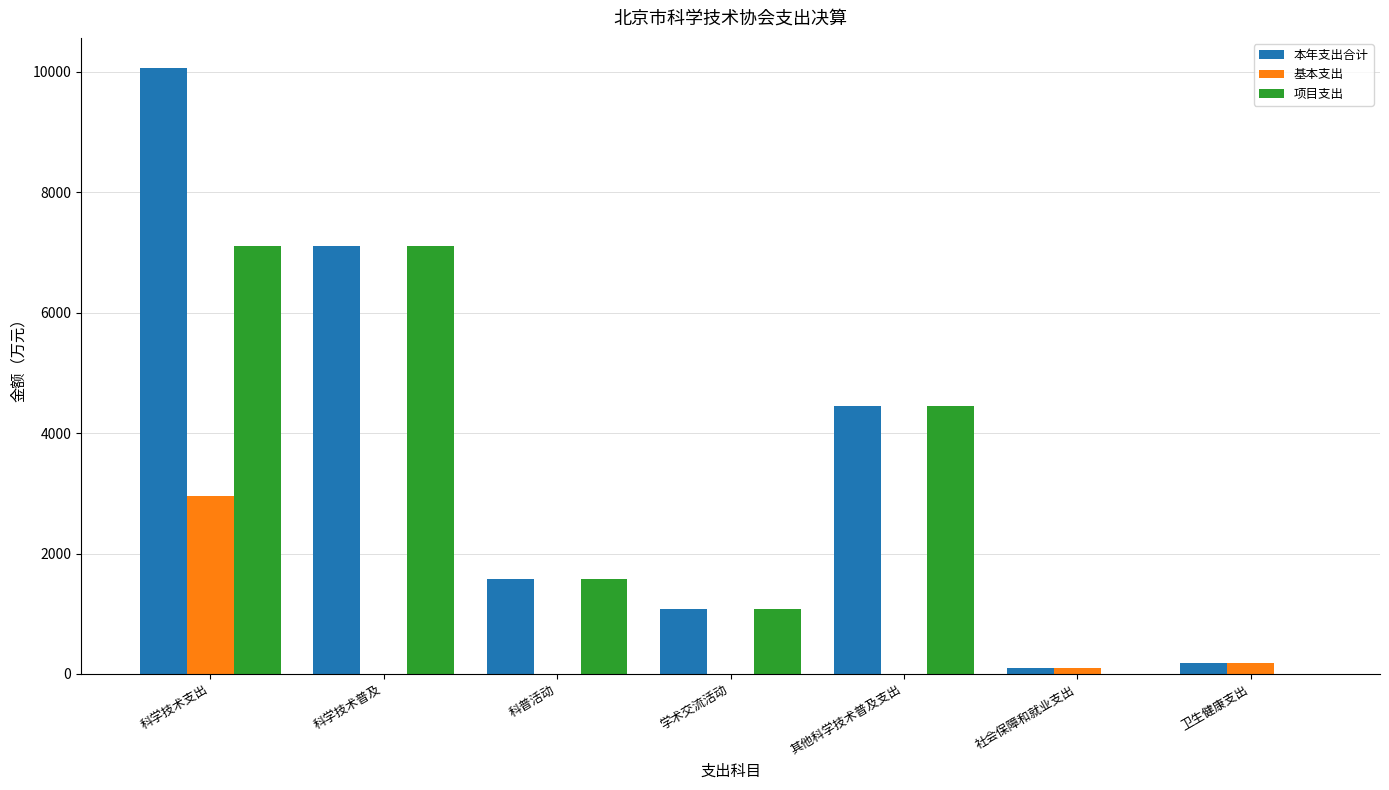

Does the chart contain stacked bars?

No